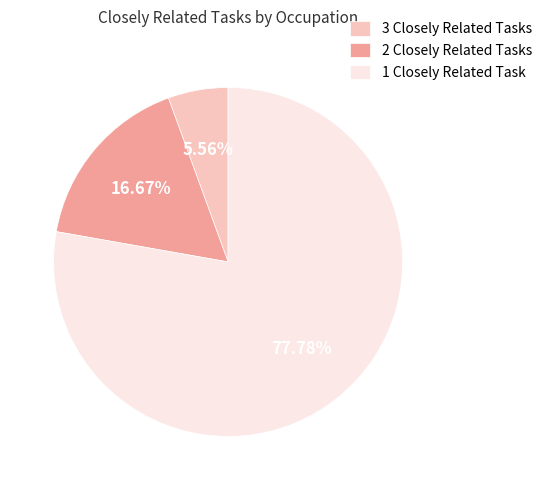

To the nearest percent, what is the average slice percentage?

33%